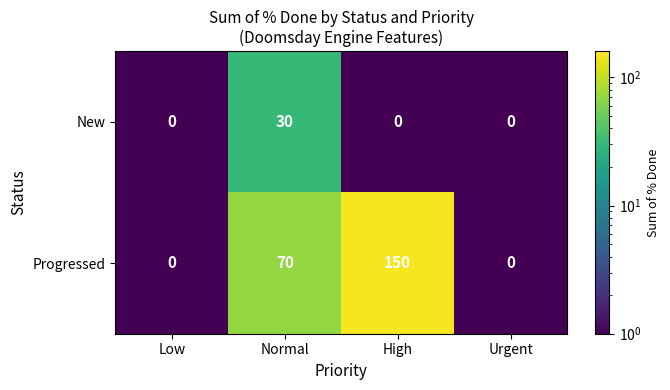

Count the number of categories in the chart.

4